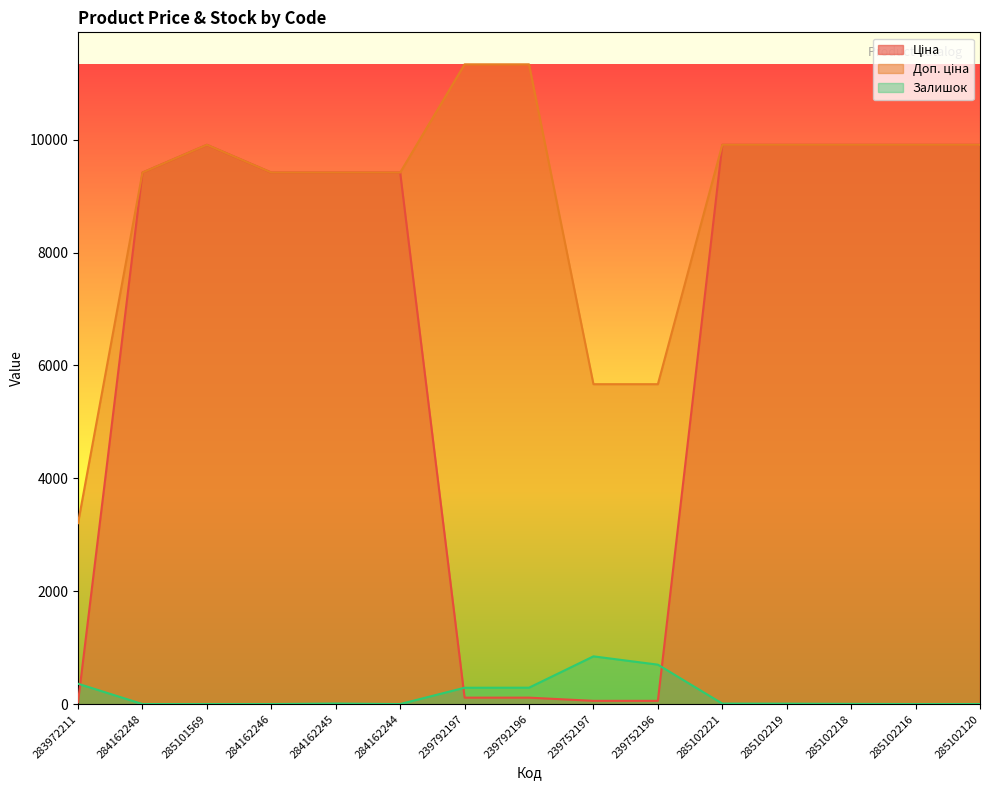

True or false: Залишок and Ціна intersect in this chart.

True